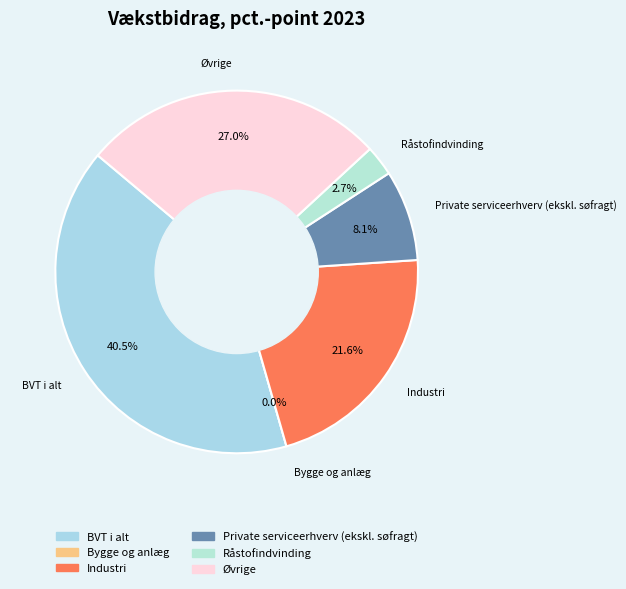

Does Råstofindvinding account for over 50% of the chart?

No